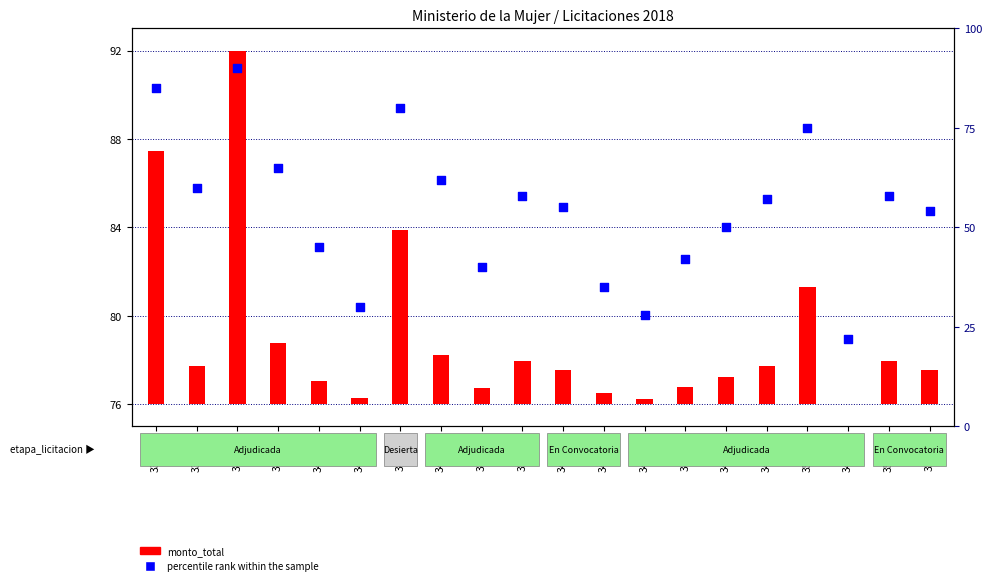

What is the ratio of the value at 353892 to the value at 339878?

1.0